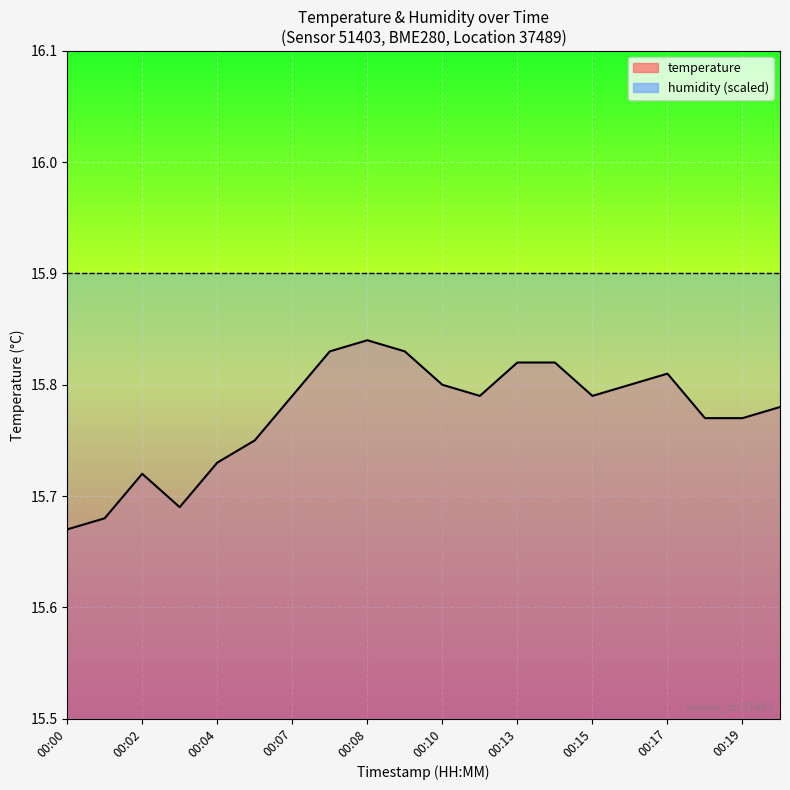

Does the chart display data point markers on the line(s)?

No